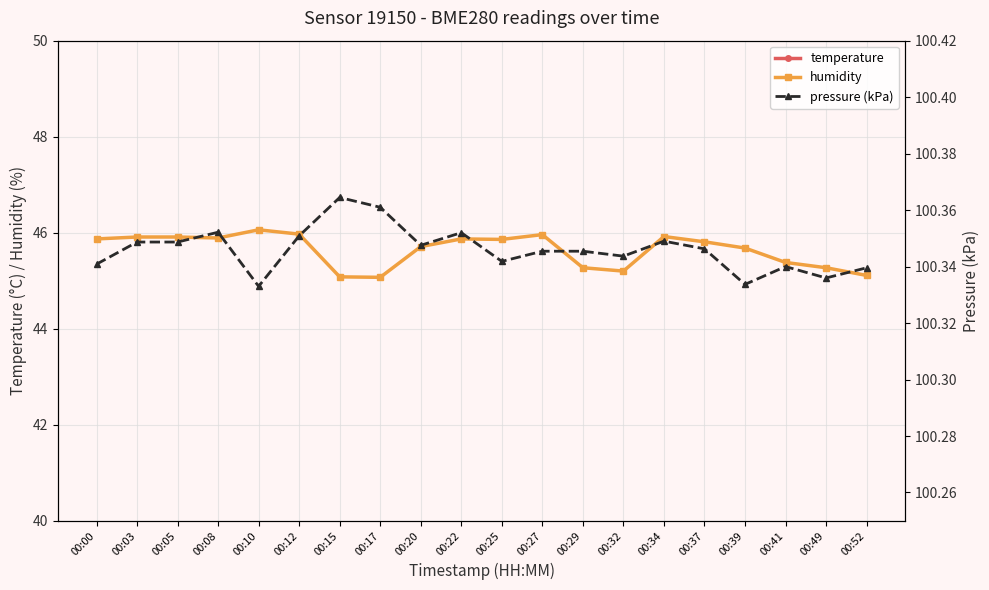

What is the minimum value shown in the chart?

22.9